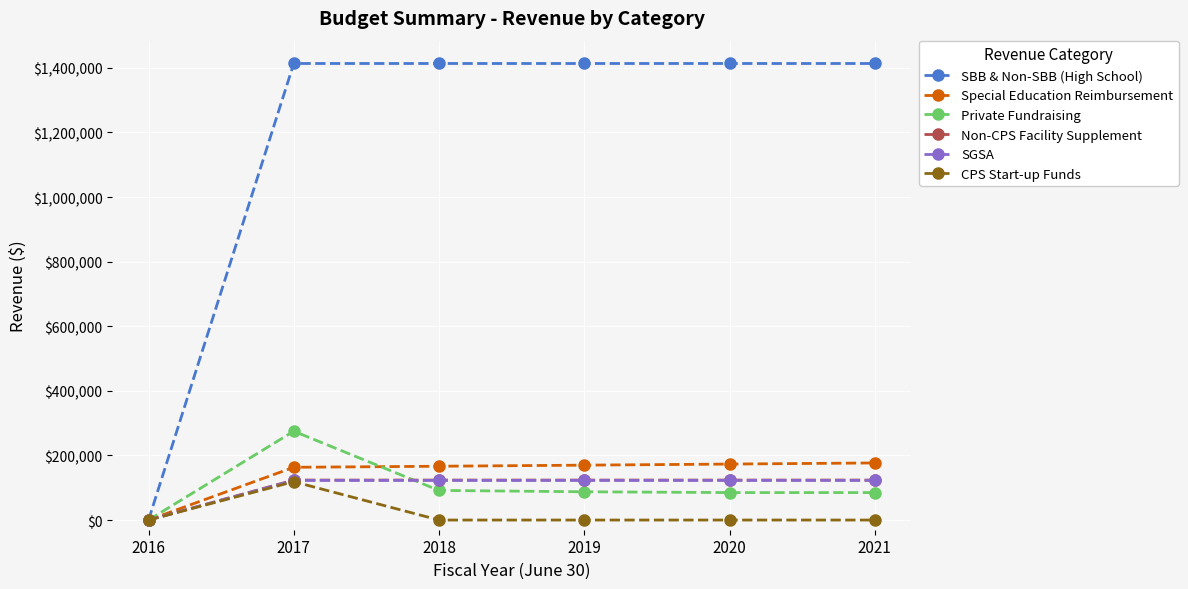

What is the value of the Non-CPS Facility Supplement point at the 6th from the left?

123750.0